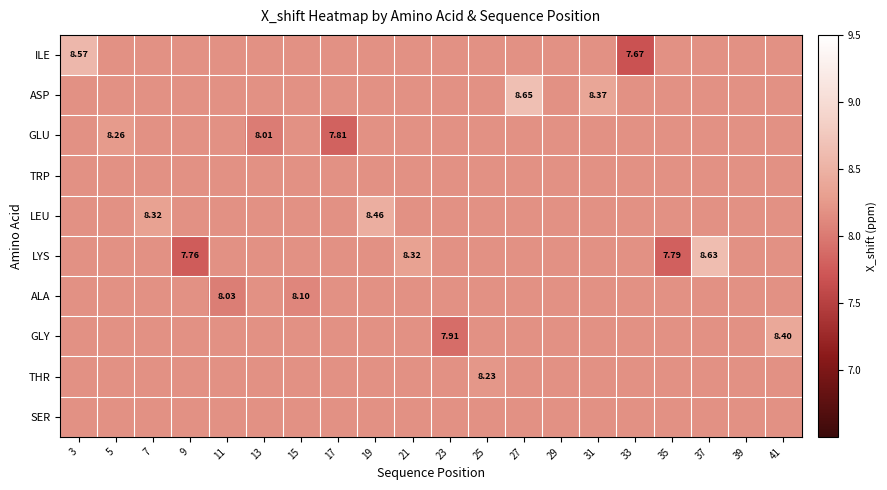

What is the sum of the GLY values at 27 and 13?

16.4